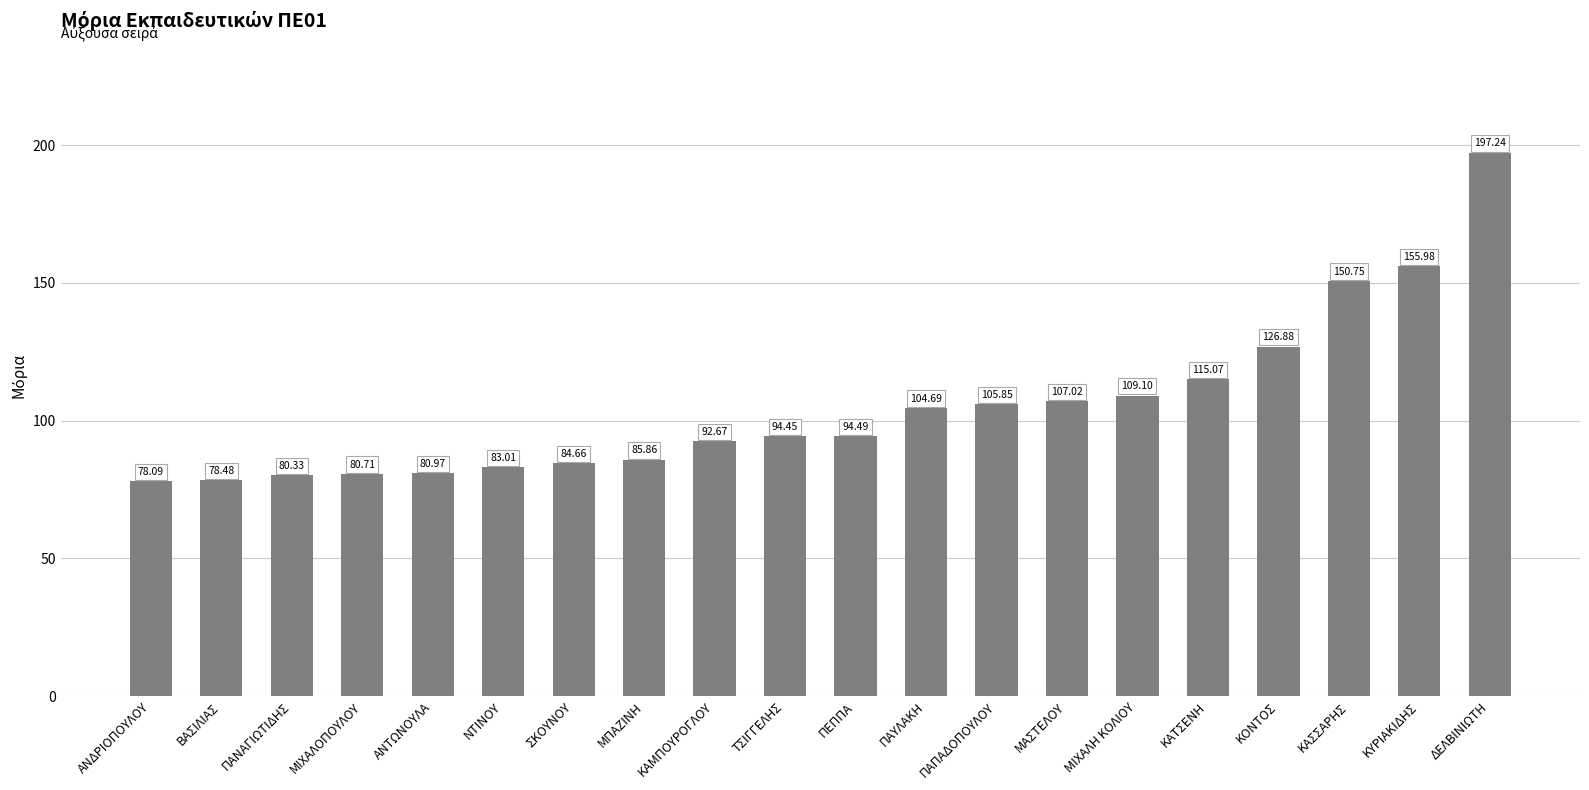

Does the chart contain any negative values?

No